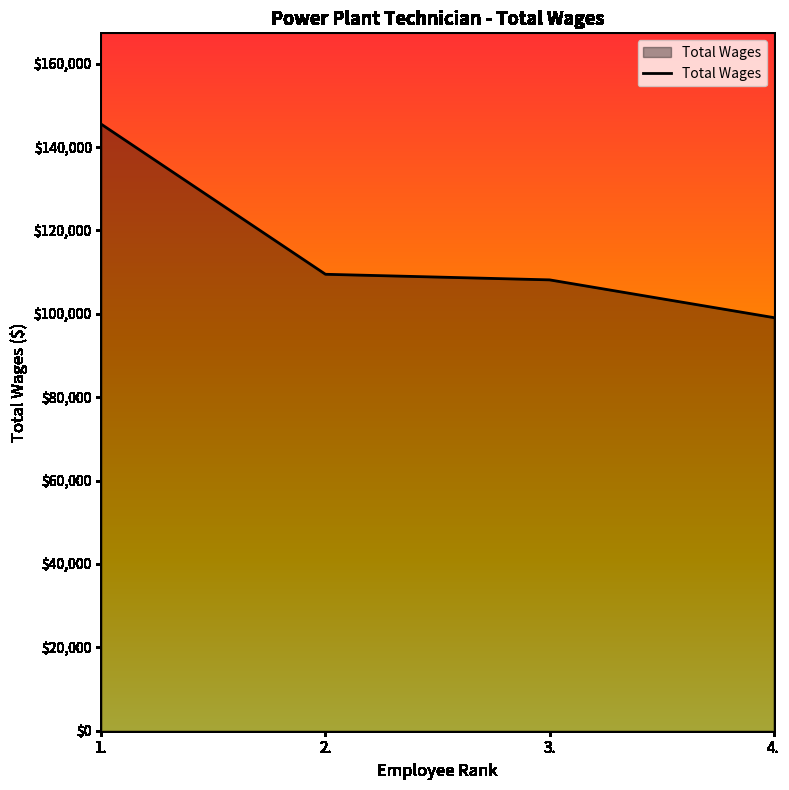

Does the chart have visible grid lines?

No